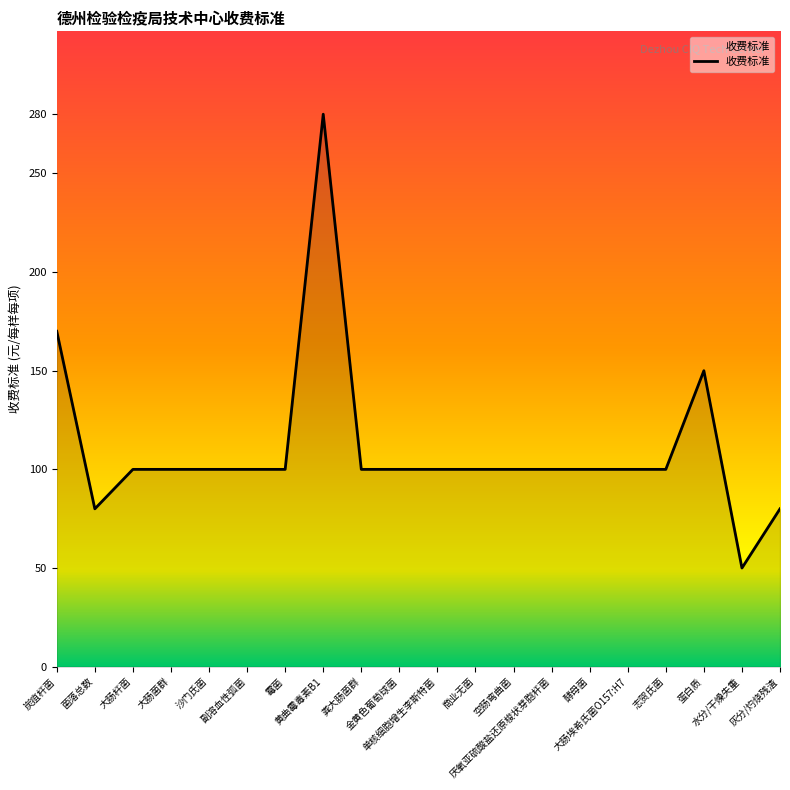

What is the minimum value shown in the chart?

50